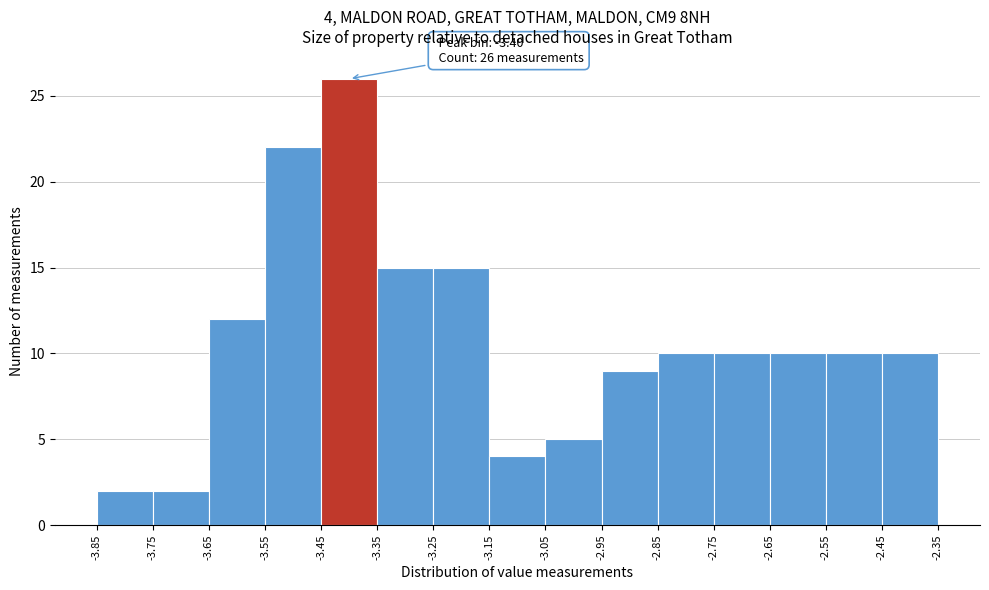

Over which range of the x-axis is the bar tallest?

-3.45 to -3.35